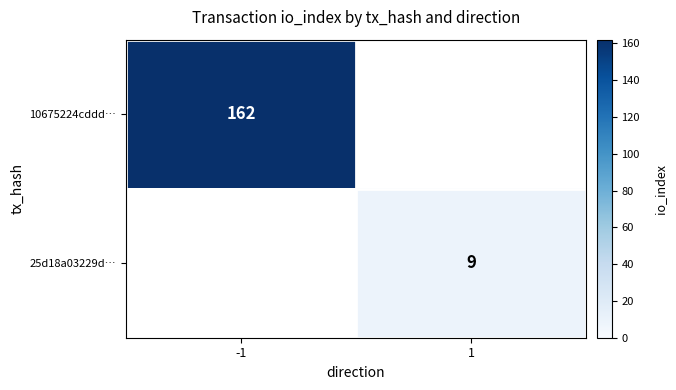

Is it true that 10675224cddd… equals 162 at -1?

True